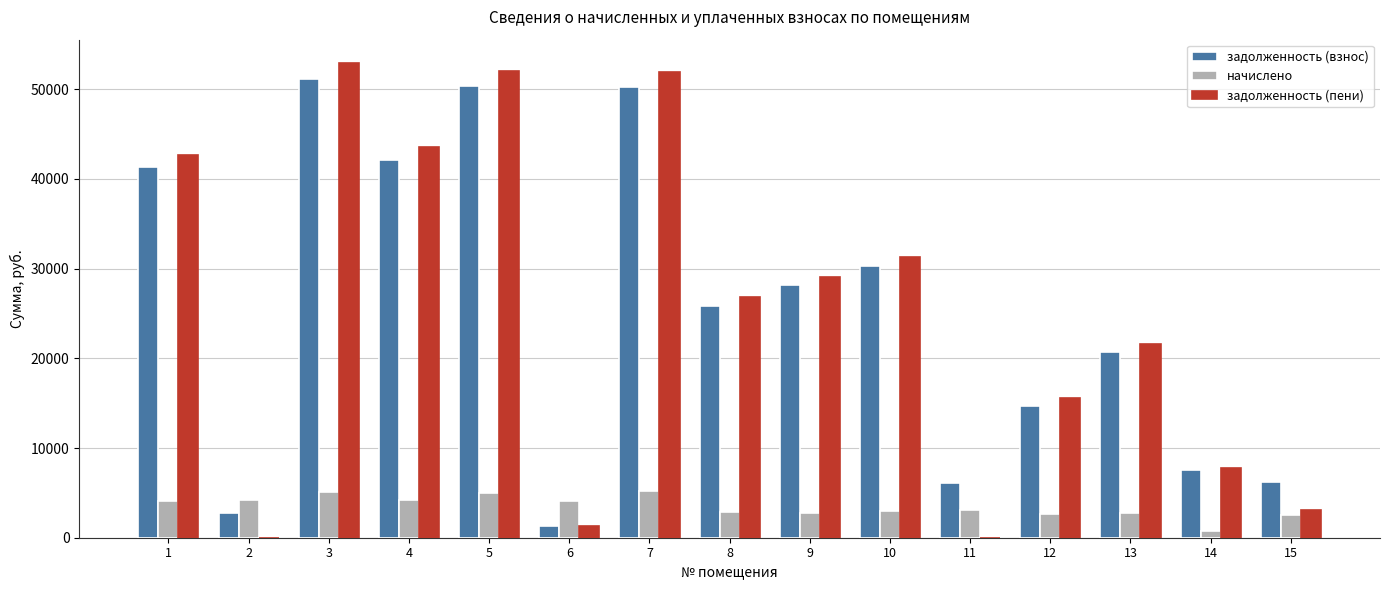

What is the maximum value shown in the chart?

52883.9